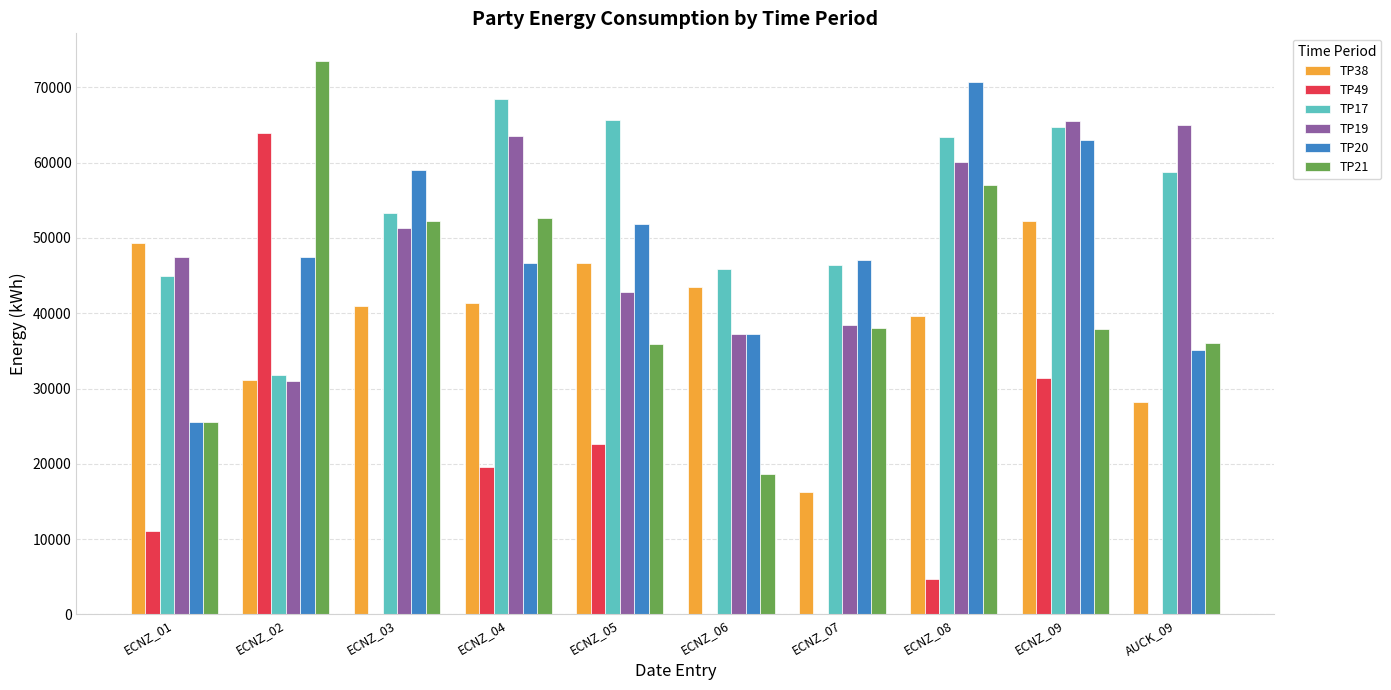

How many groups of bars are there?

10